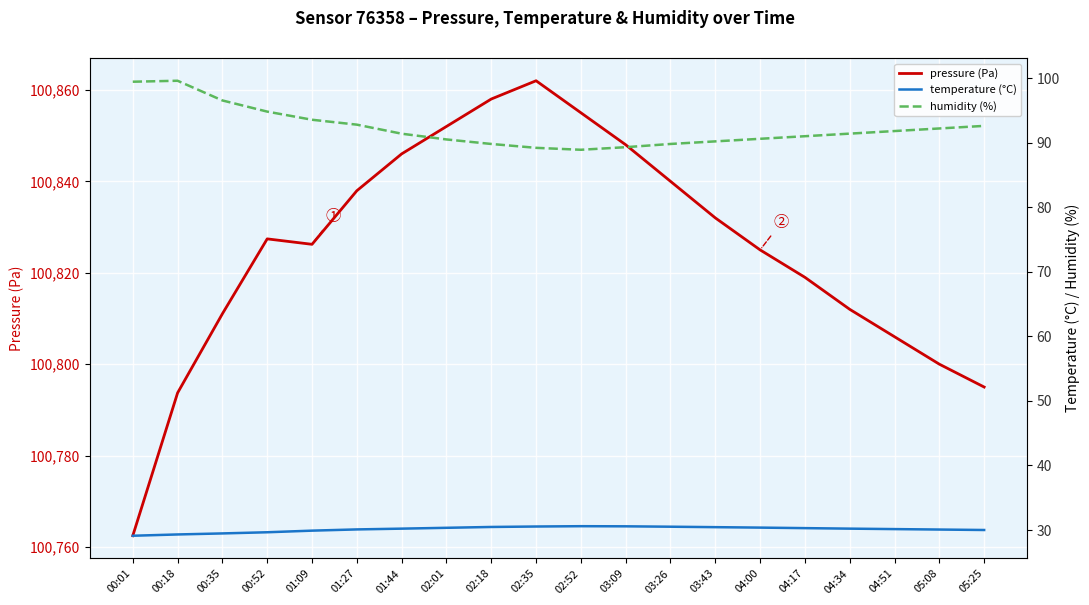

At how many categories does at least one series exceed 25580?

20